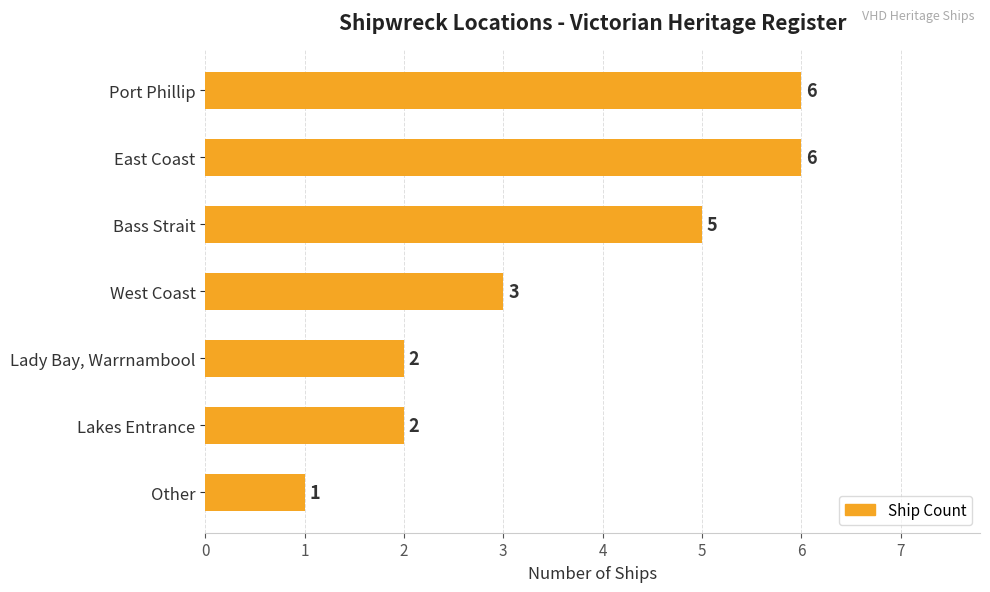

How many series are shown in this chart?

1